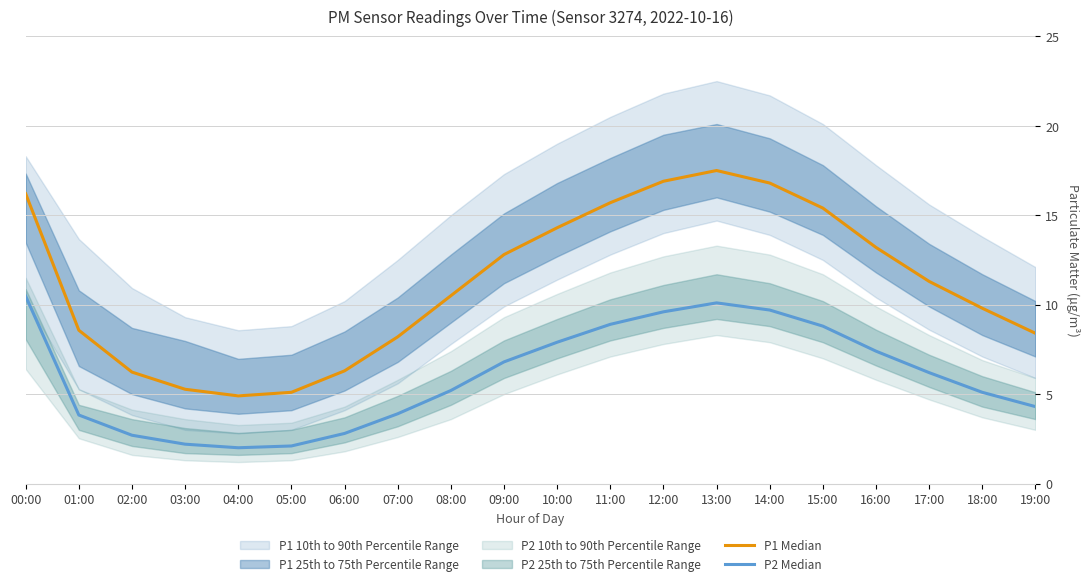

Rank the series at 10:00 from highest to lowest value.

P1 Median, P2 Median